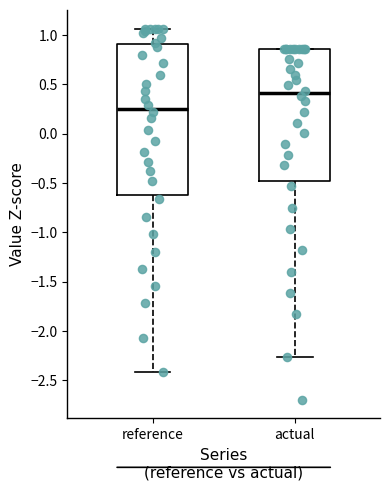

Comparing the boxes themselves (not the whiskers), which one is the tallest?

reference